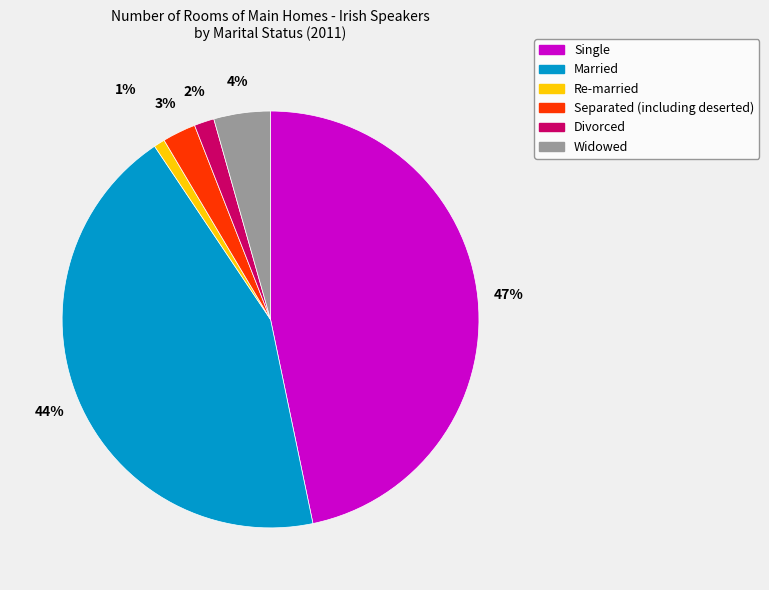

Does Married account for over 50% of the chart?

No